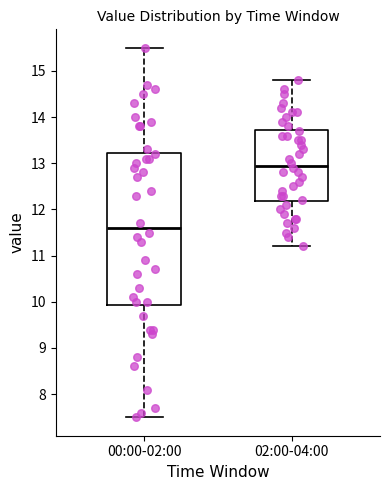

Reading left to right, read every box against the y-axis: the position of its median line, the range the box covers, and the ends of its whiskers. The values are not printed on the chart, so give them approximately, as read against the axis.

00:00-02:00: median 11.6, box 9.9 to 13.2, whiskers 7.5 to 15.5
02:00-04:00: median 13.0, box 12.2 to 13.7, whiskers 11.2 to 14.8